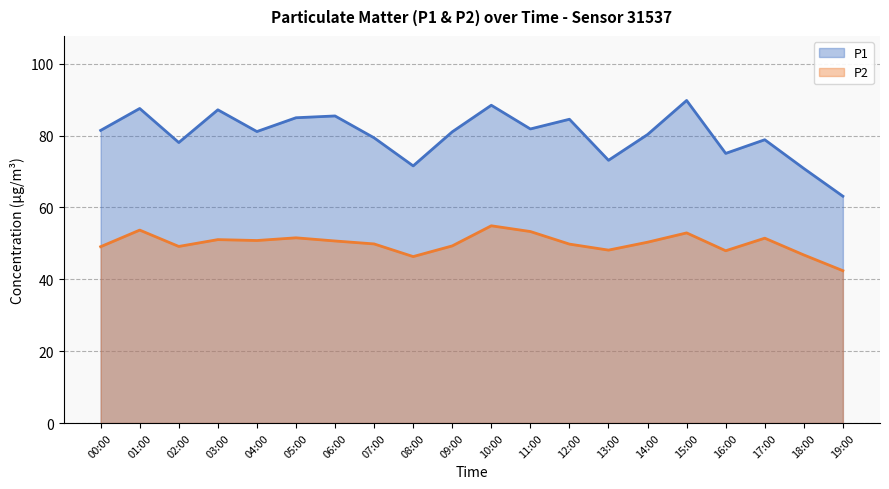

In P1, how many points are lower than both neighbors (excluding endpoints)?

6